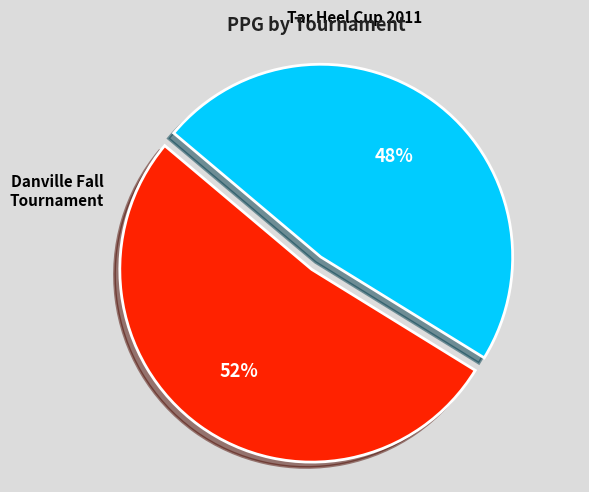

Is there any slice that represents more than half of the pie?

Yes